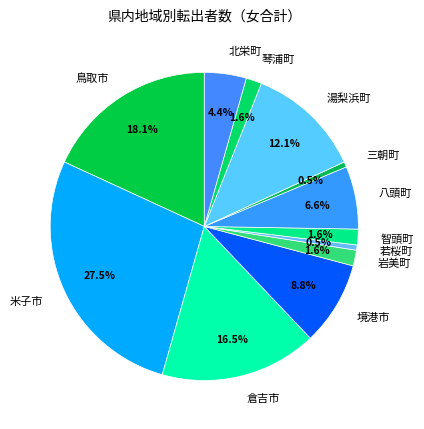

Does 倉吉市 account for over 50% of the chart?

No